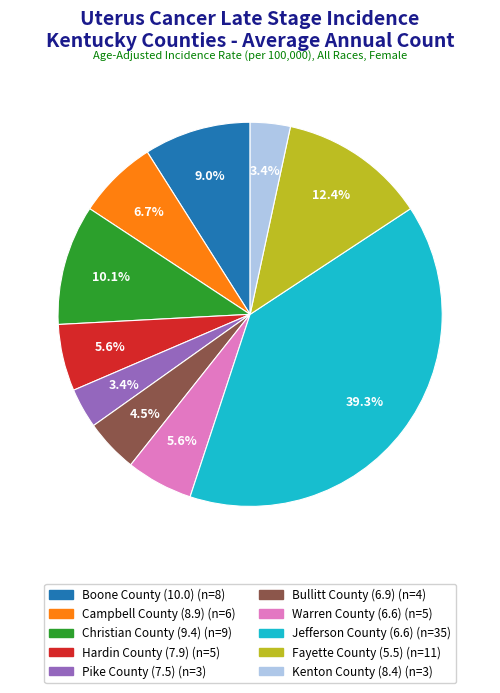

How many segments does this pie chart have?

10